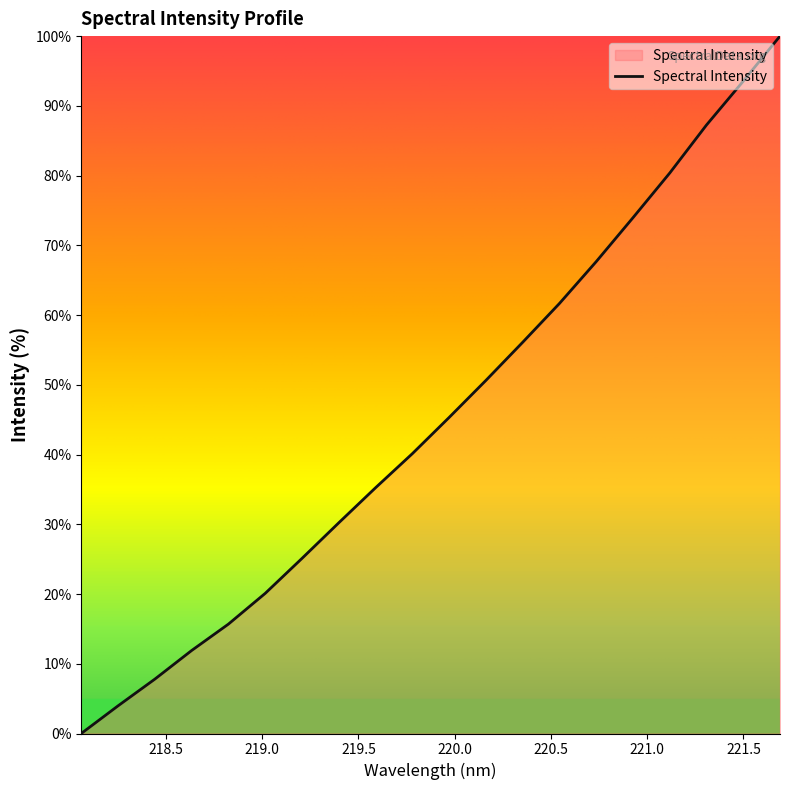

What is the greatest value displayed?

100.0